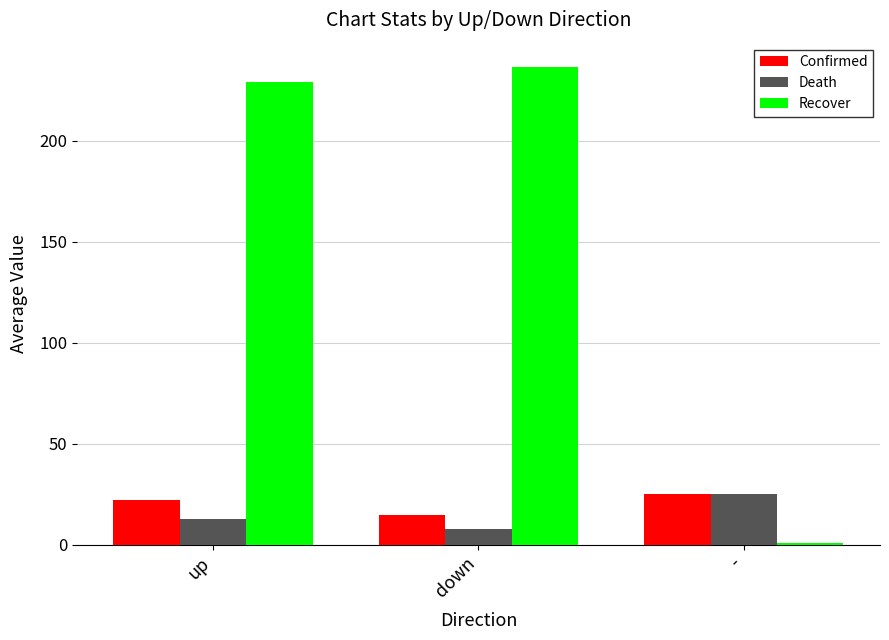

Reading left to right, extract all data points from this chart.

Confirmed: up=22.1	down=14.7	-=25.0
Death: up=12.6	down=7.6	-=25.0
Recover: up=229.1	down=236.7	-=1.0